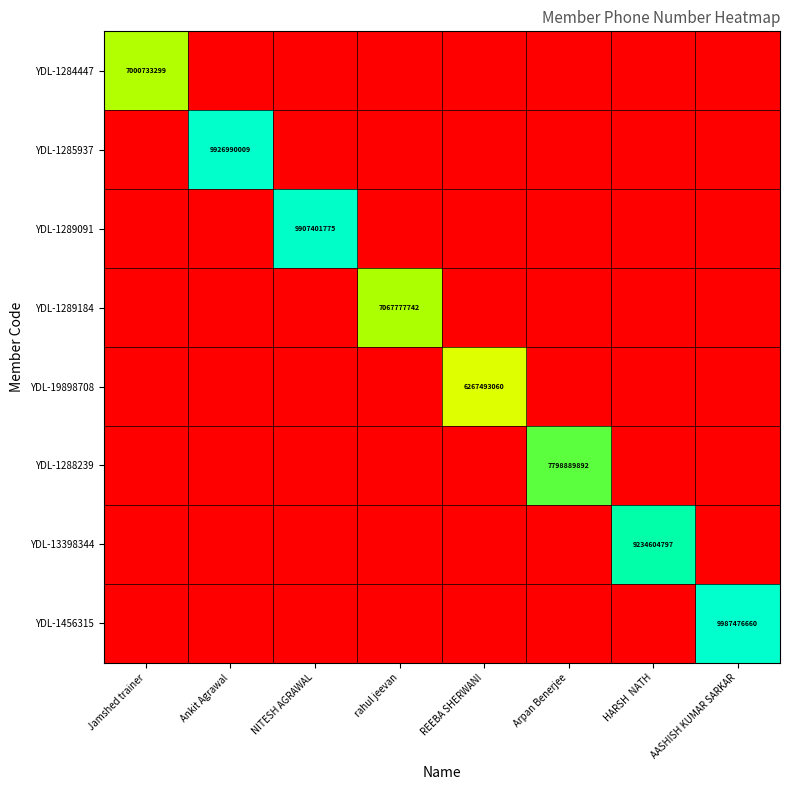

The YDL-1456315 series shows 6740826503 at AASHISH KUMAR SARKAR. True or false?

False